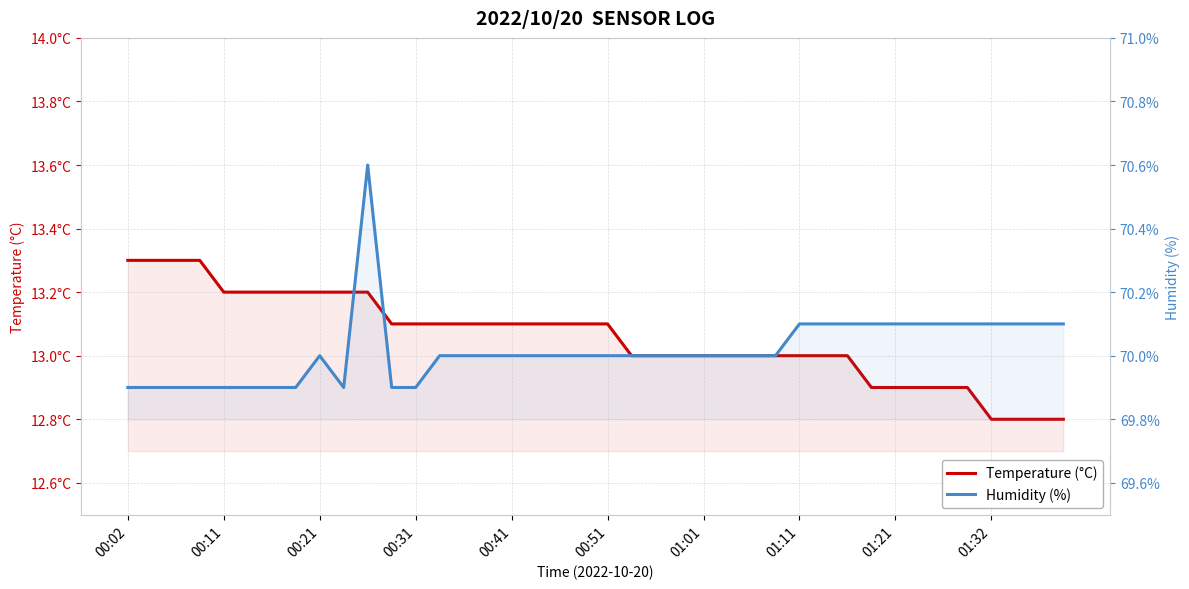

Which series has the largest total across all categories?

Humidity (%)